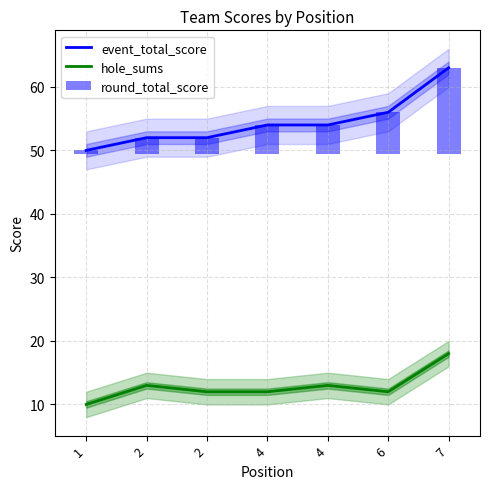

At which category is the sum across all series the highest?

7